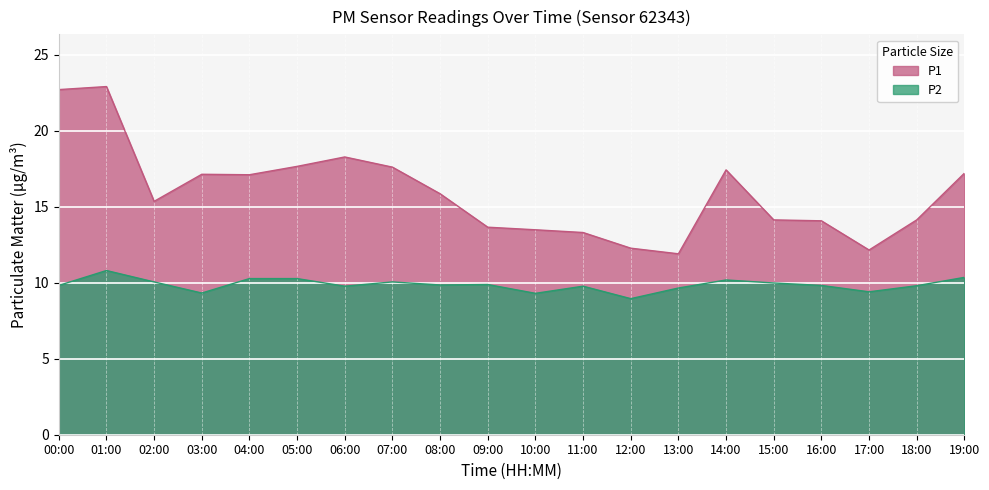

At which label is P1 closest to 17?

04:00